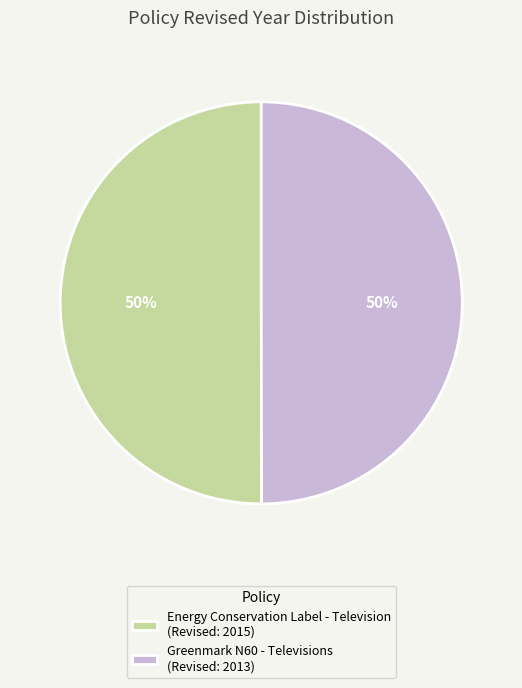

What percentage is the Energy Conservation Label - Television (Revised: 2015) slice, to the nearest percent?

50%